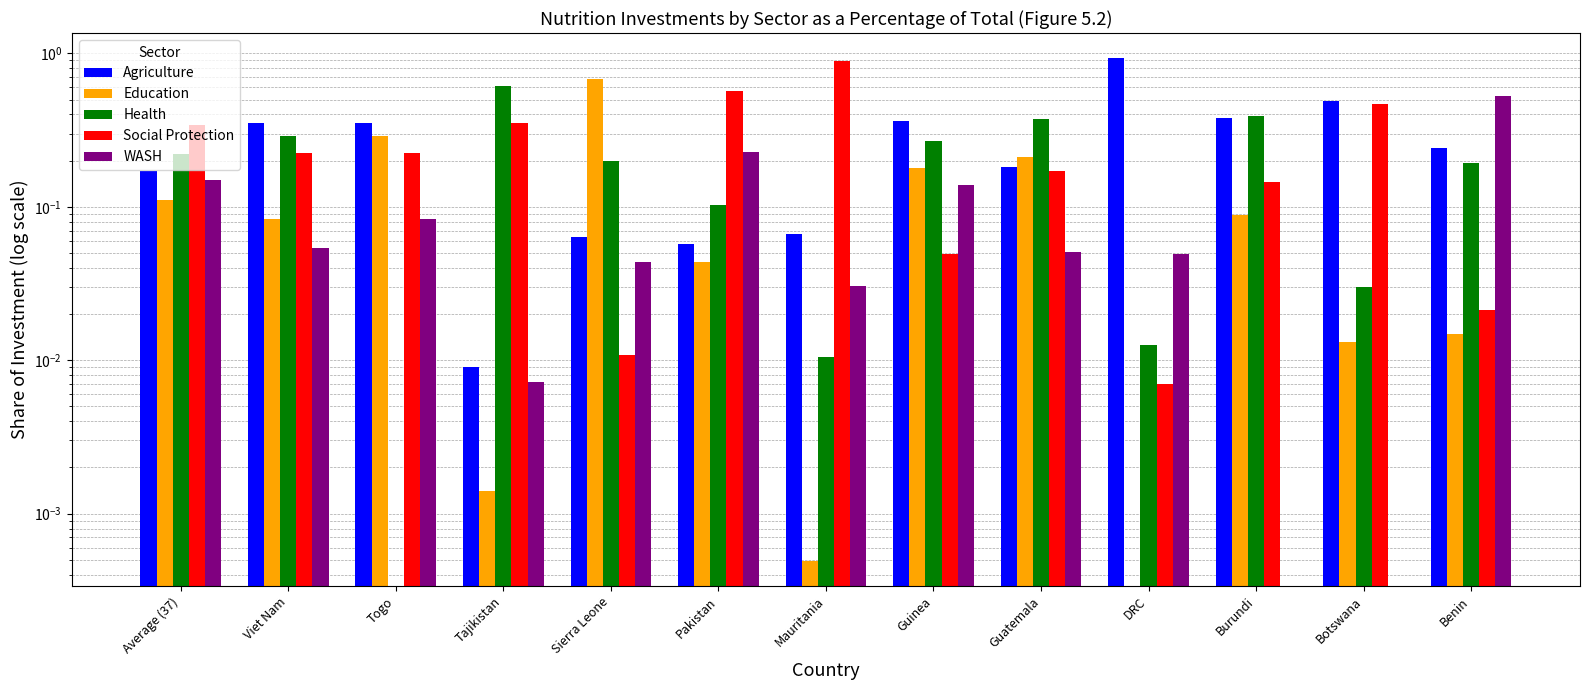

What is the label of the 5th bar from the right?

Guatemala